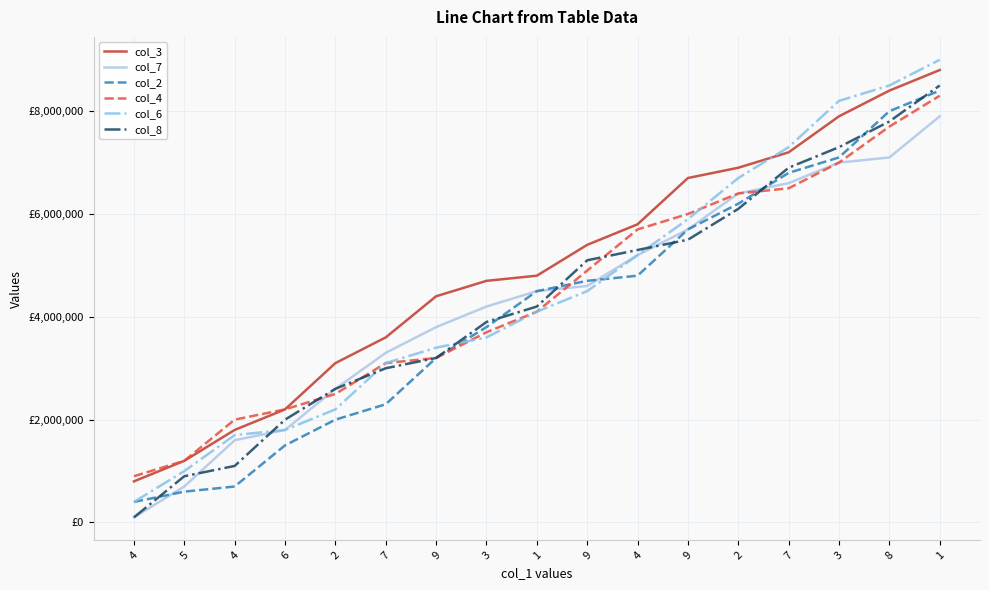

Is this an area chart (filled region under the line)?

No